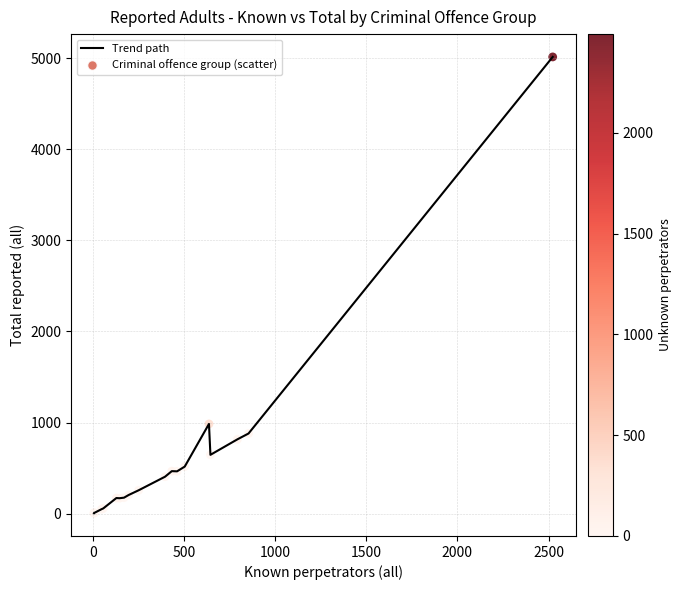

What is the difference between the maximum and minimum values?

5006